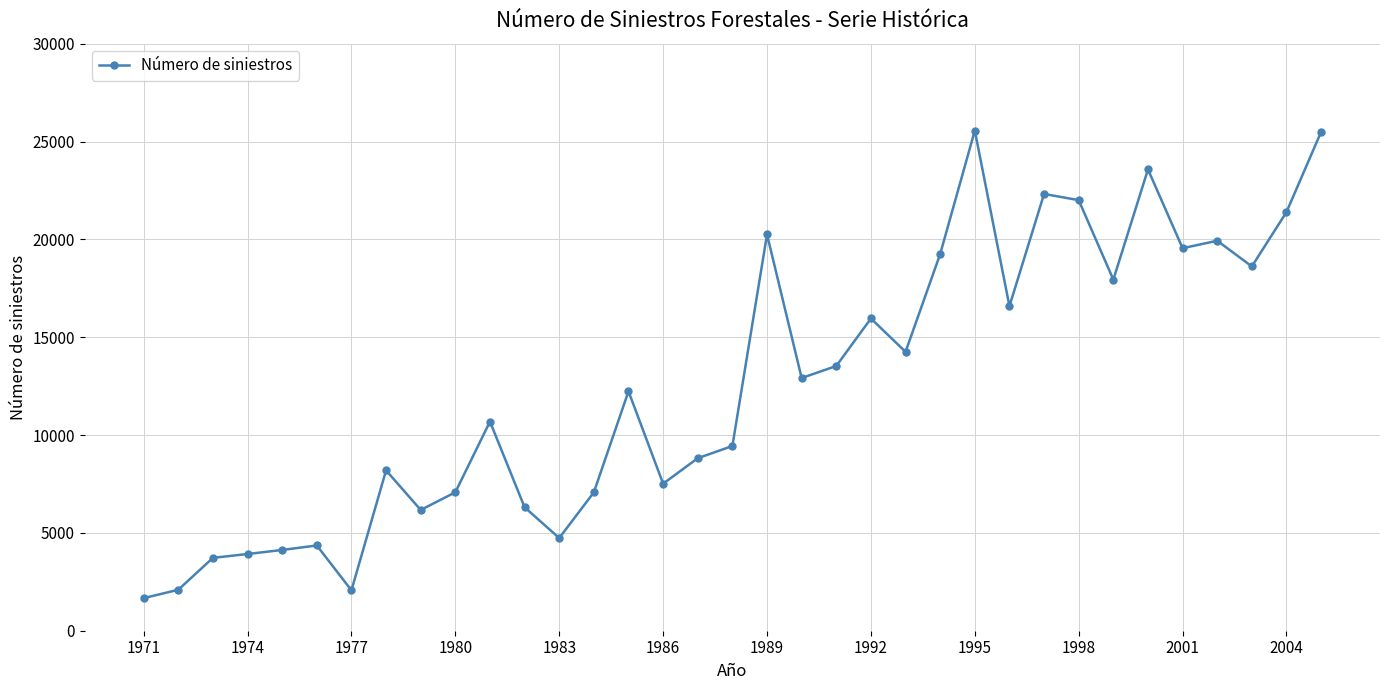

What is the minimum value shown in the chart?

1665